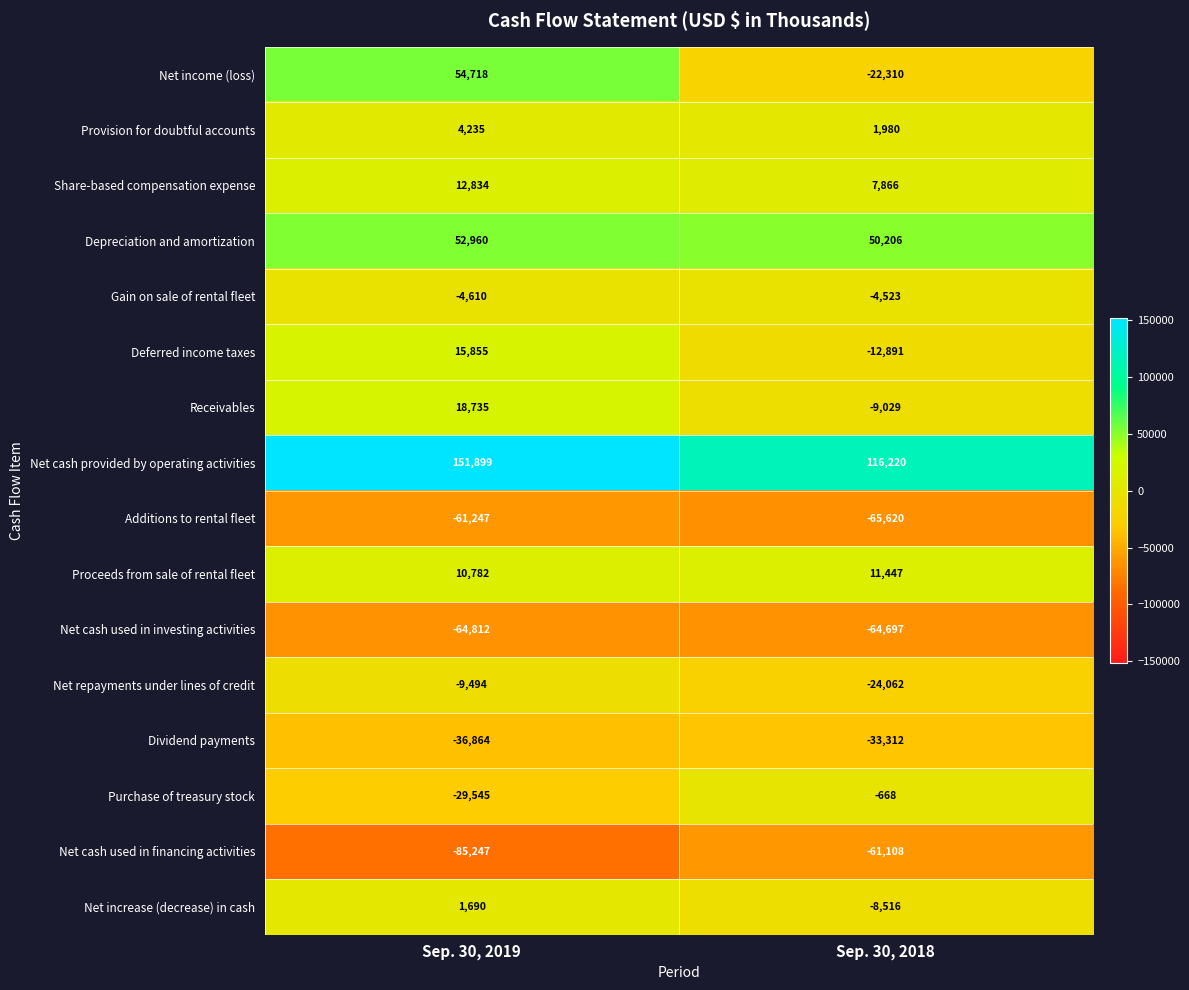

What is the difference between the highest and lowest values at Sep. 30, 2018?

181840